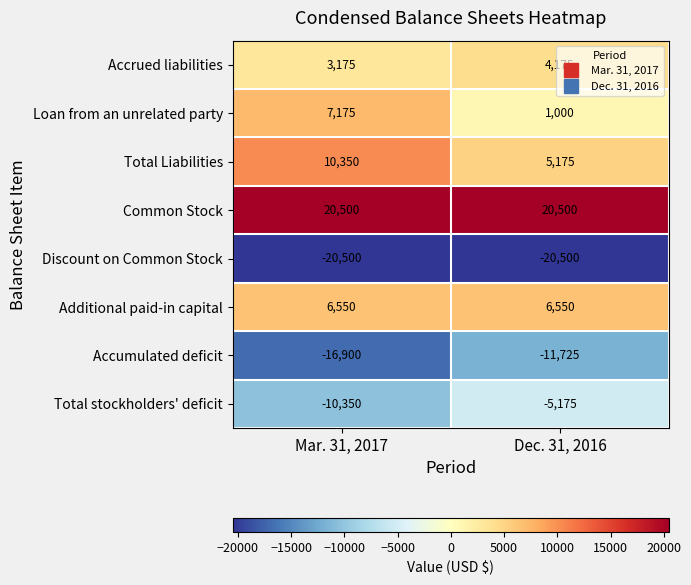

What is the maximum value shown in the chart?

20500